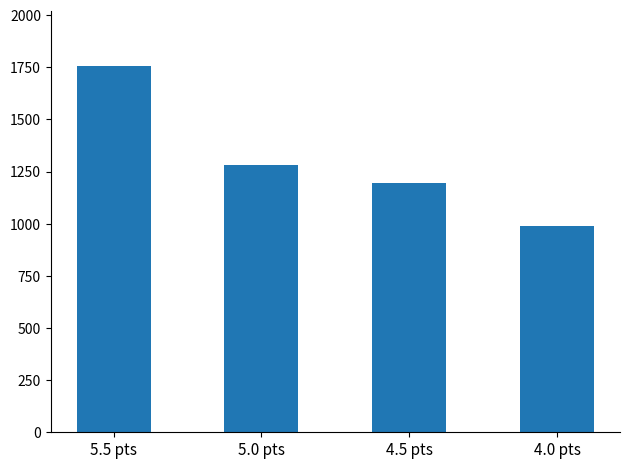

What is the smallest value displayed?

988